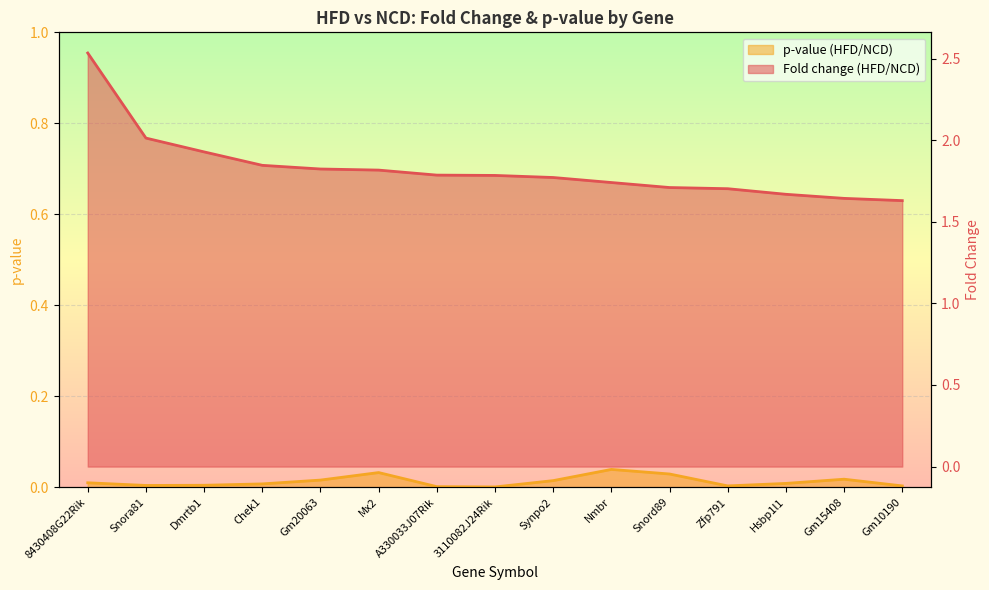

Rank the categories by Fold change (HFD/NCD) value from highest to lowest.

8430408G22Rik, Snora81, Dmrtb1, Chek1, Gm20063, Mx2, A330033J07Rik, 3110082J24Rik, Synpo2, Nmbr, Snord89, Zfp791, Hsbp1l1, Gm15408, Gm10190